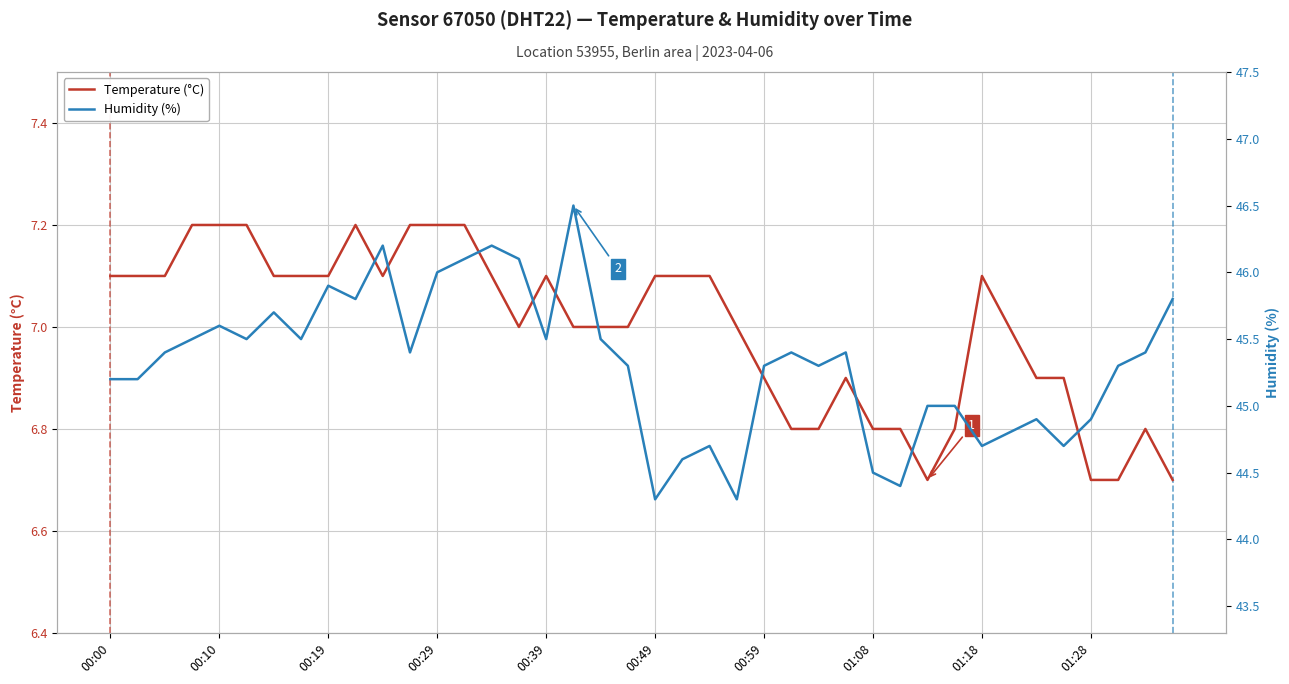

What is the greatest value displayed?

46.5